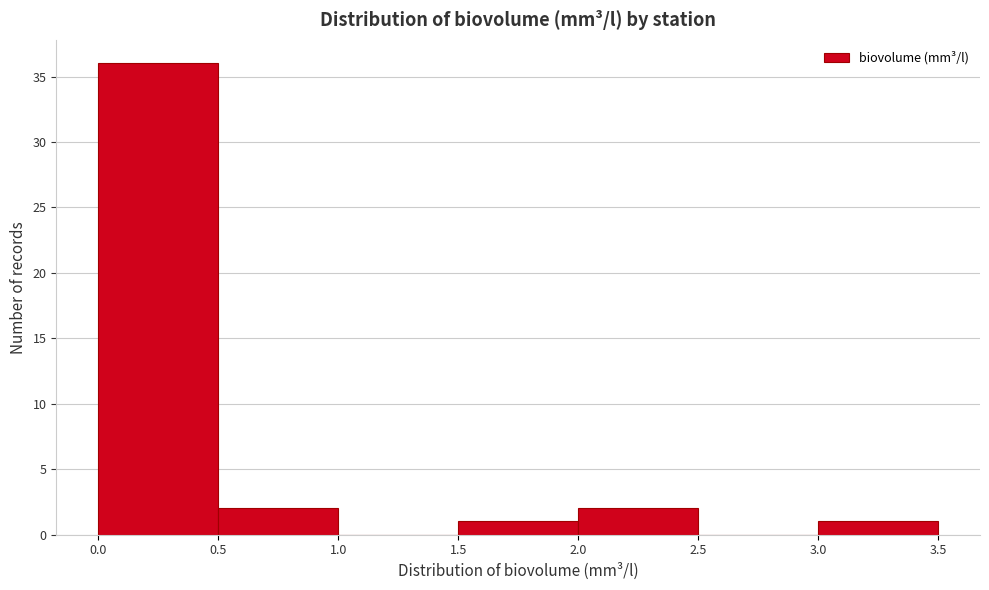

Reading left to right, list every bar in this chart as the range it spans on the x-axis followed by its height. The values are not printed on the chart, so give them approximately, as read against the axis.

0.0 to 0.5: 36
0.5 to 1.0: 2
1.0 to 1.5: 0
1.5 to 2.0: 1
2.0 to 2.5: 2
2.5 to 3.0: 0
3.0 to 3.5: 1